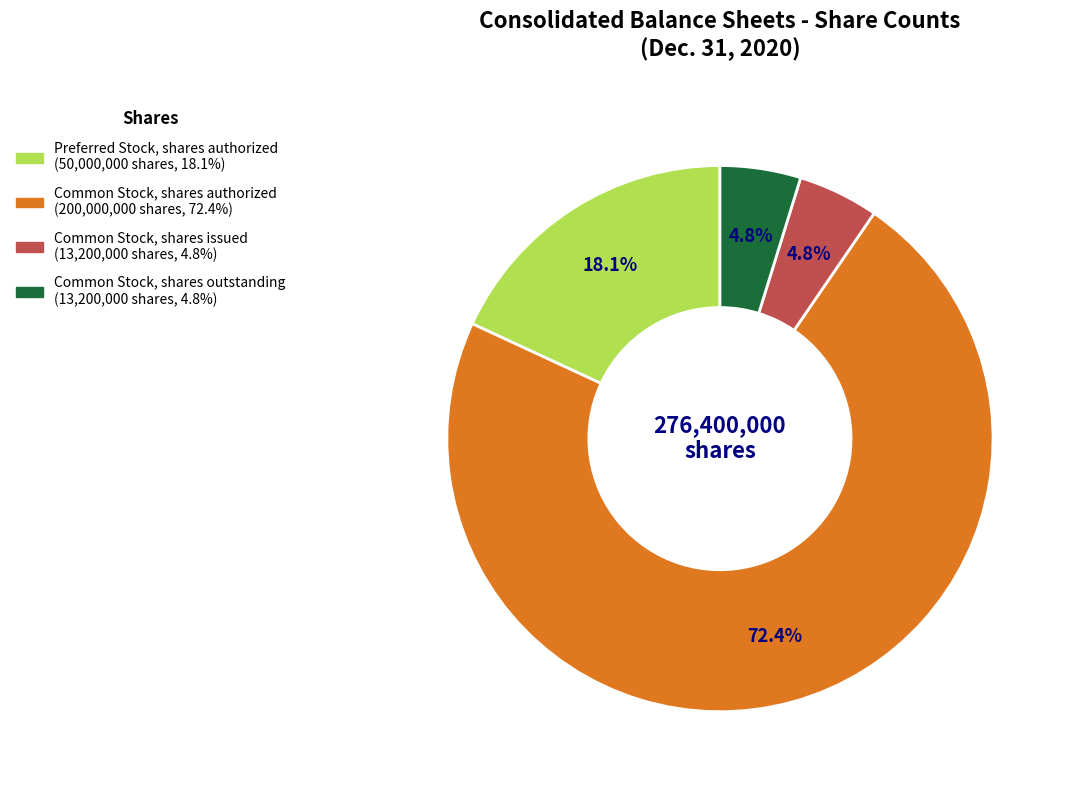

Is there any slice that represents more than half of the pie?

Yes